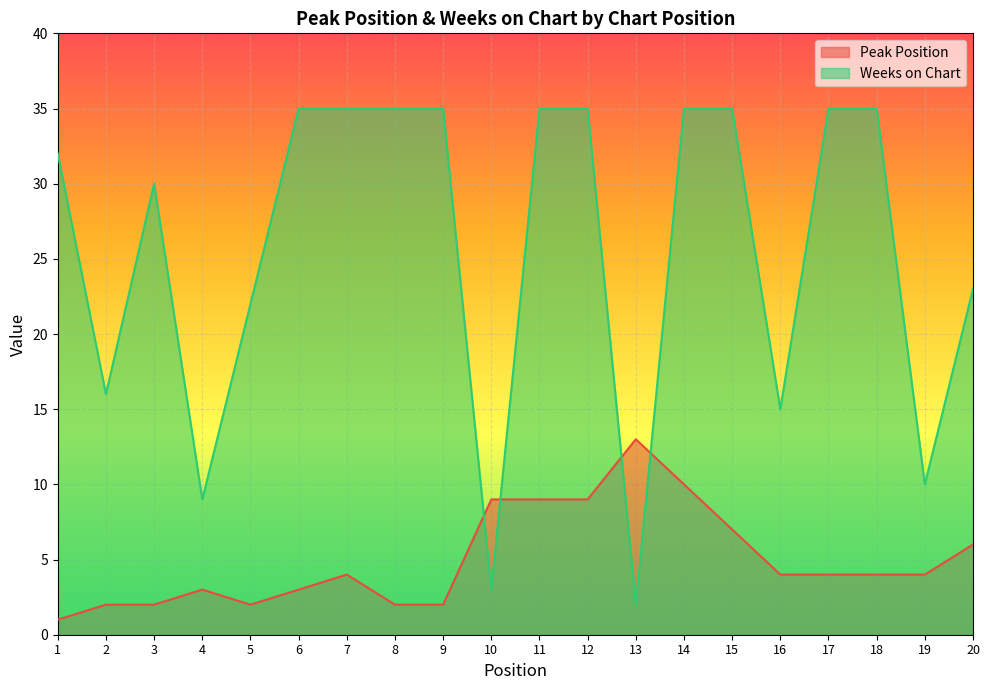

True or false: Peak Position and Weeks on Chart cross at least once.

True